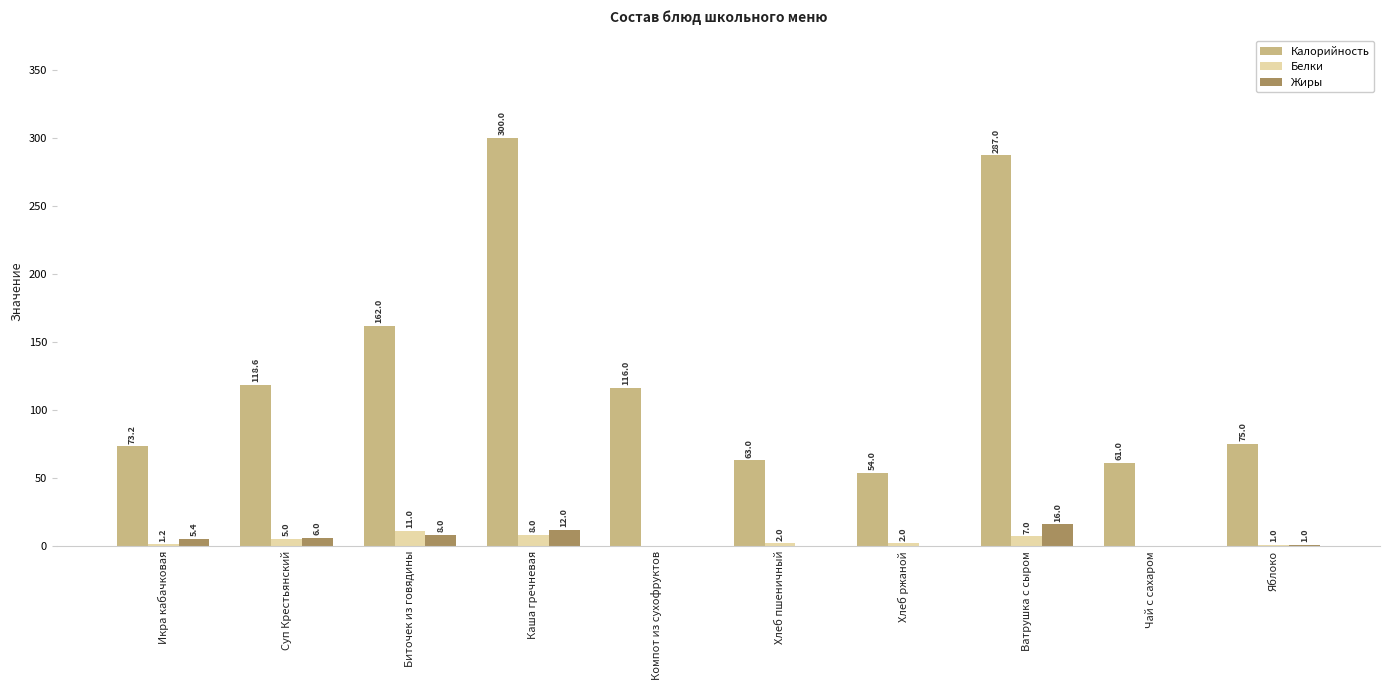

What is the total value across all series at Яблоко?

77.0